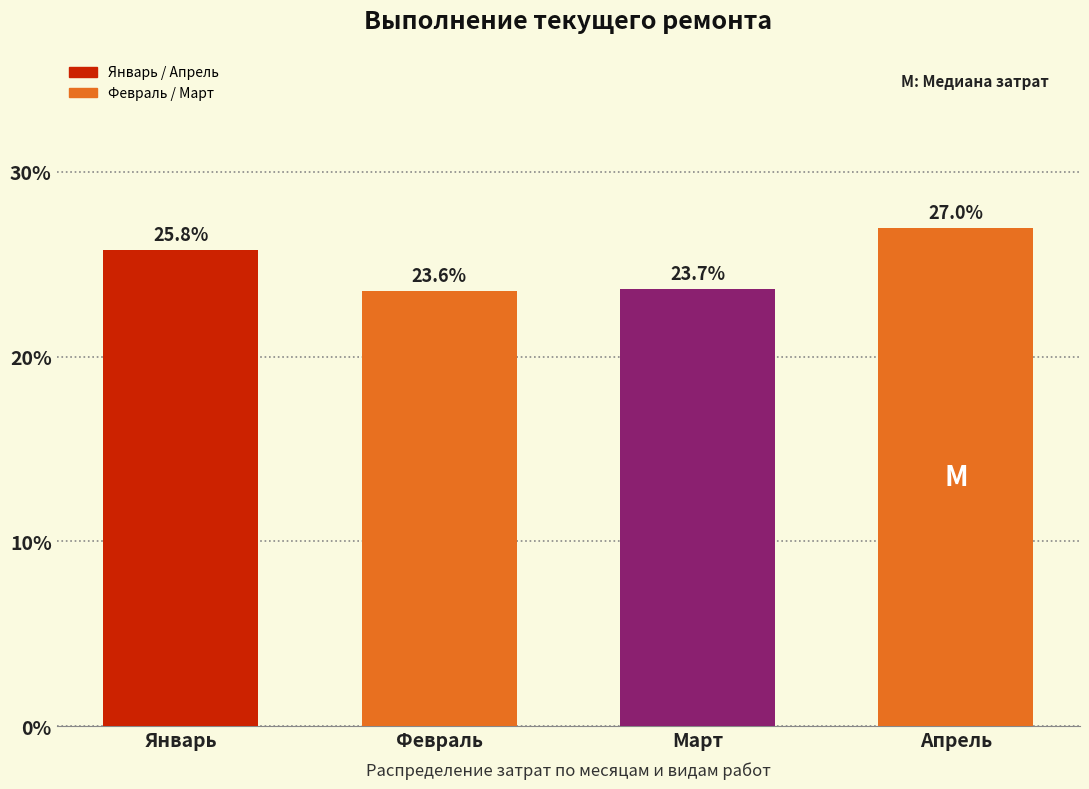

Reading left to right, what are all the values shown in this chart?

25.8	23.6	23.7	27.0